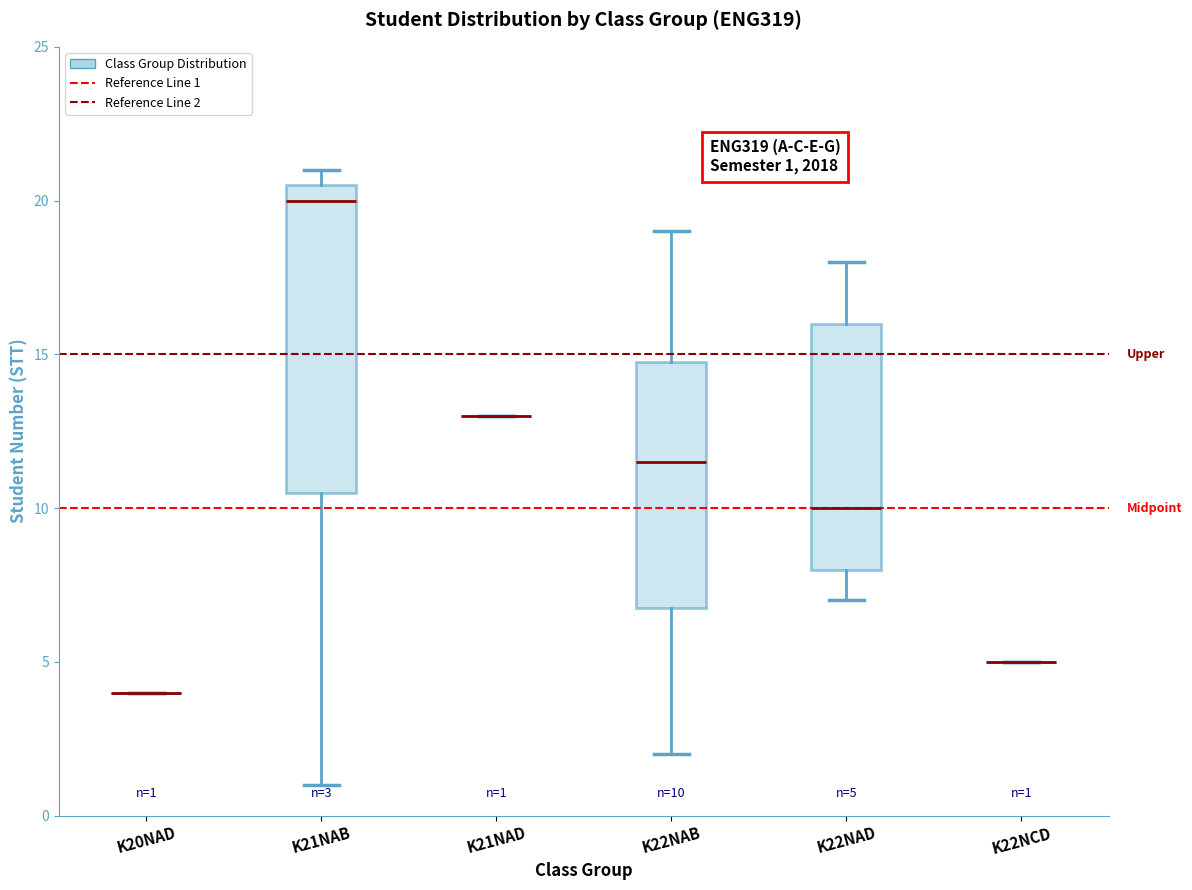

Comparing the boxes themselves (not the whiskers), which one is the tallest?

K21NAB